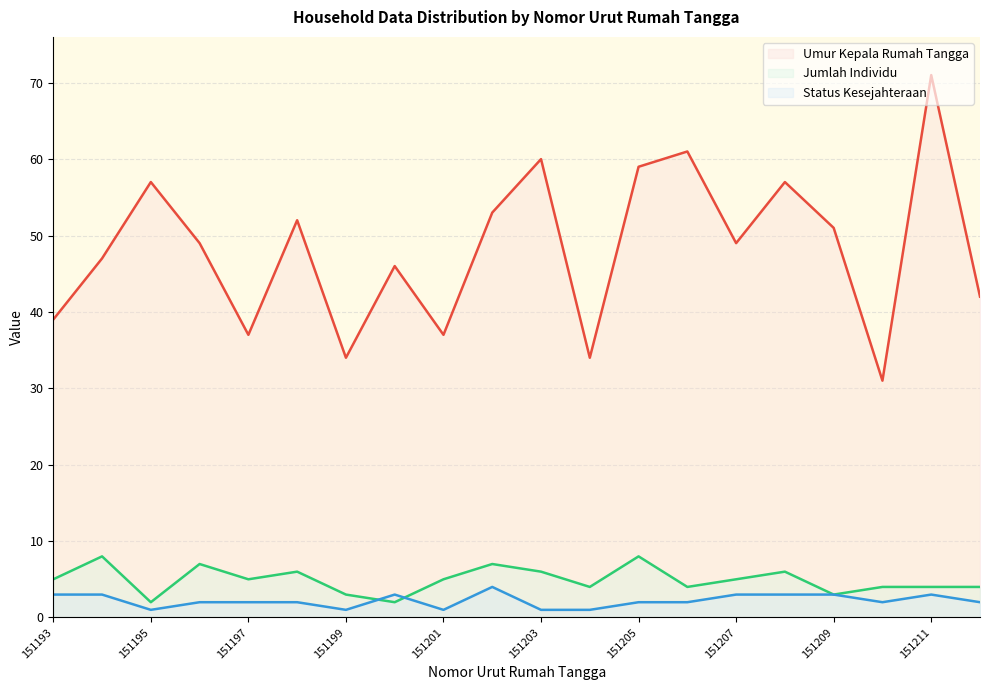

Does the chart display data point markers on the line(s)?

No